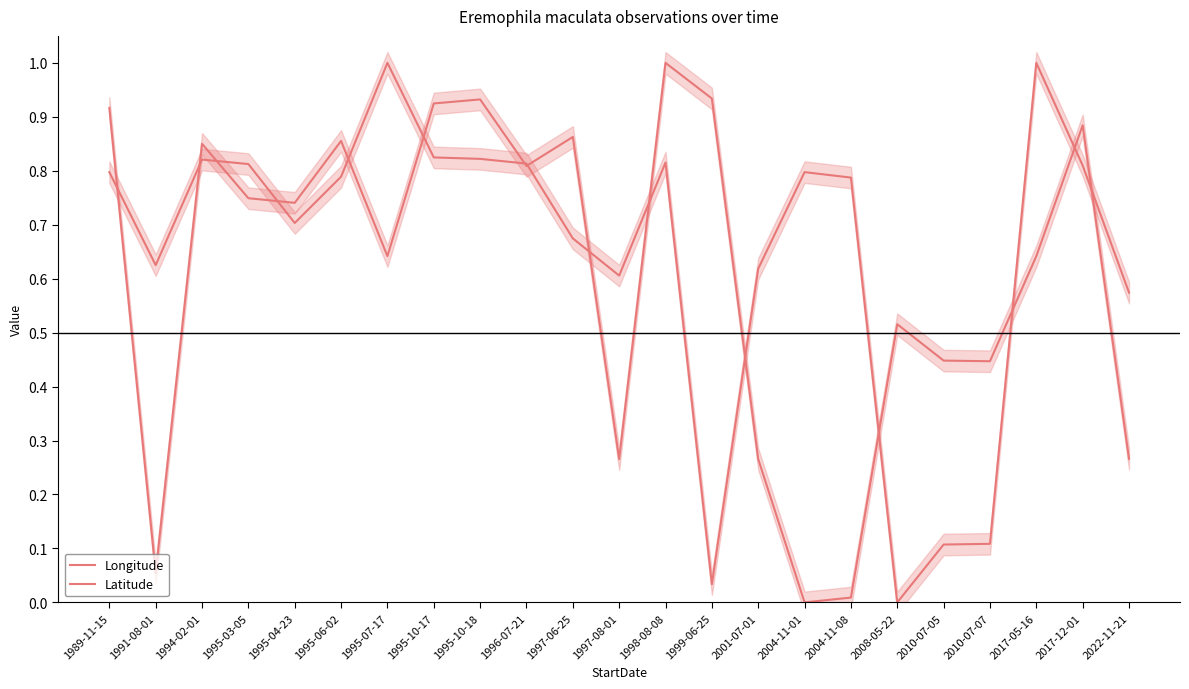

At which category does Latitude reach its first local valley?

1991-08-01